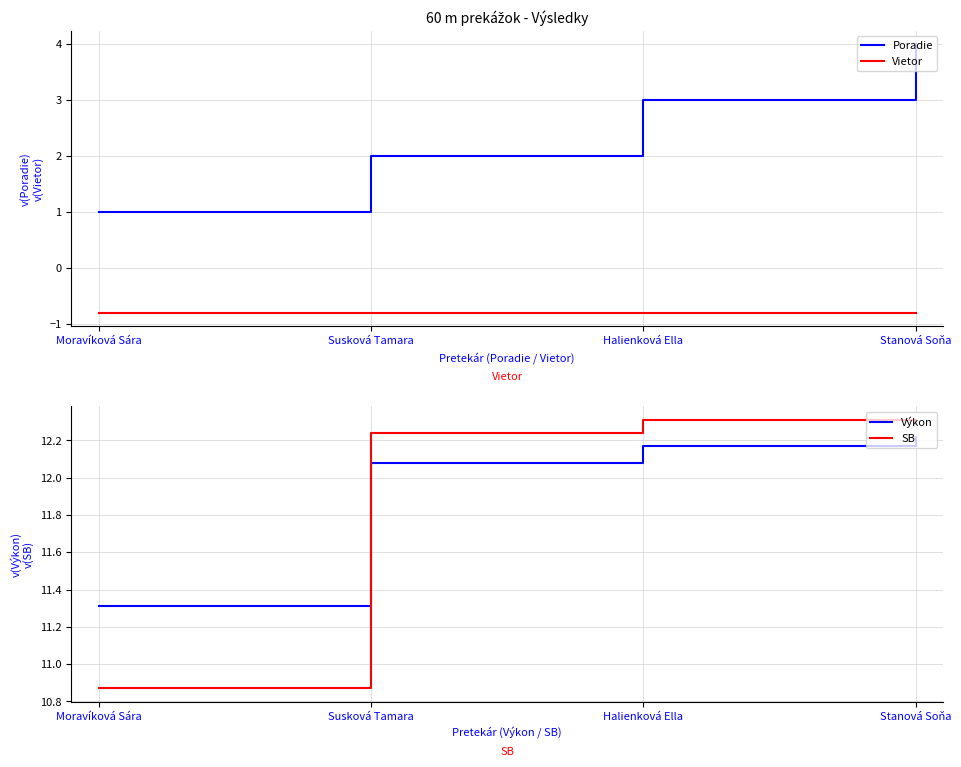

What is the sum of all Poradie values?

10.0